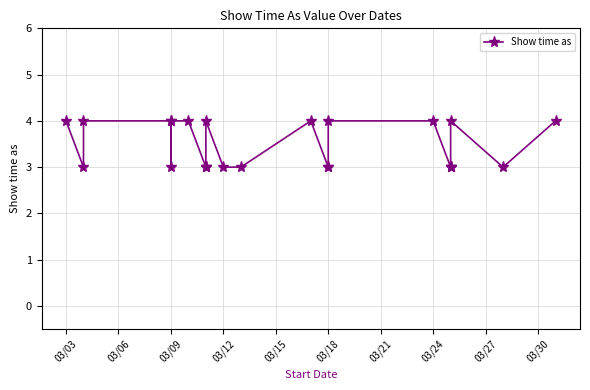

How many lines are shown in the chart?

1